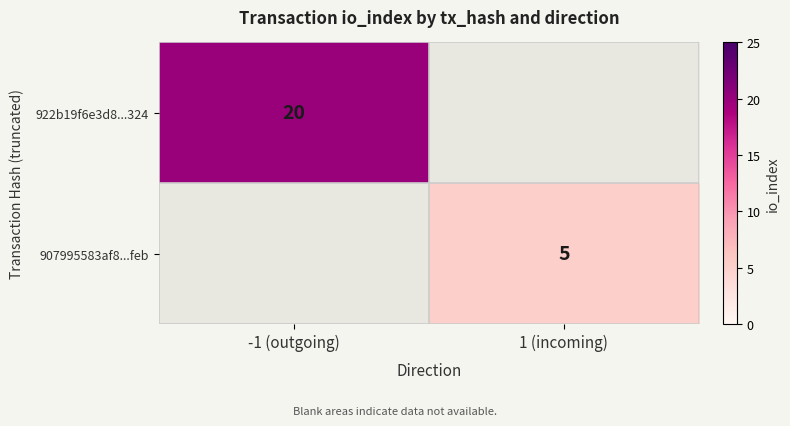

At how many categories does at least one series exceed 1?

2